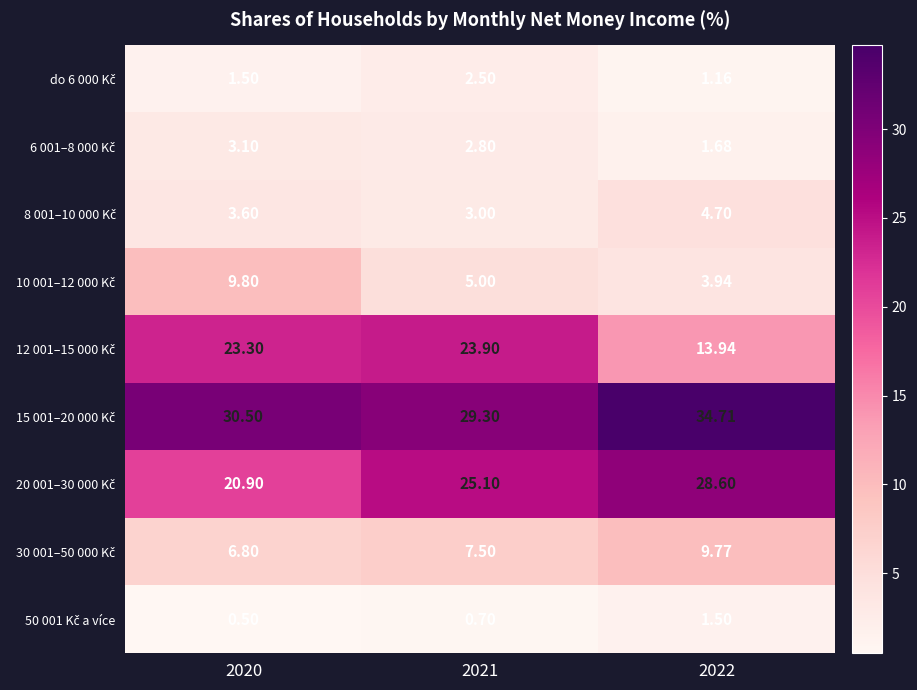

Which series changed the most between 2020 and 2021?

10 001–12 000 Kč